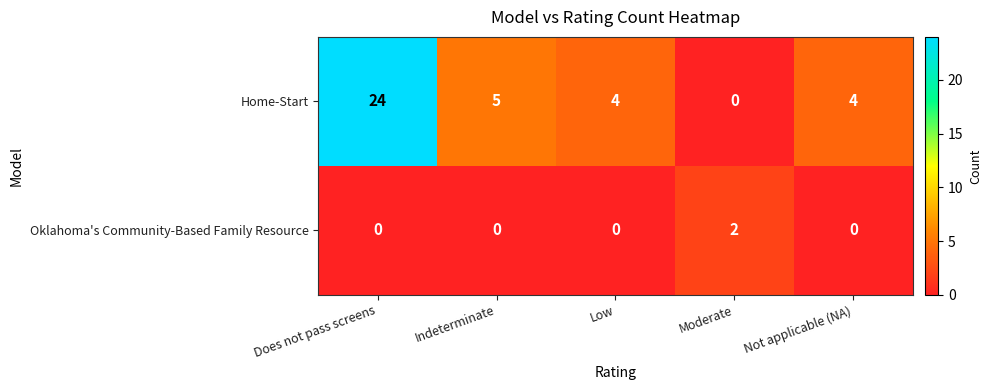

What is the sum of all Home-Start values?

37